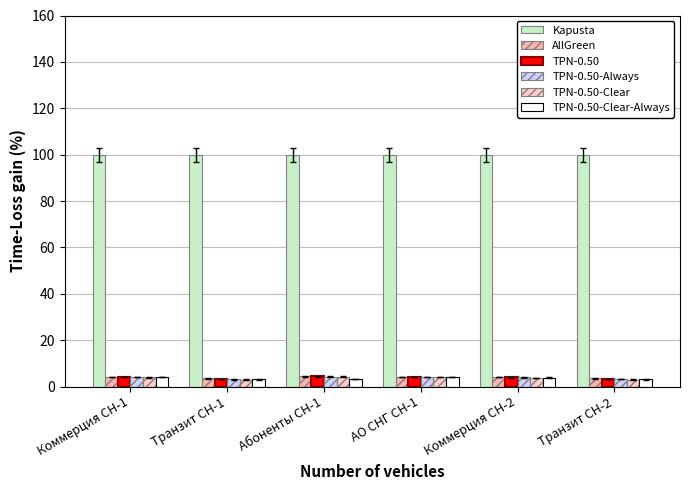

What are all the series names shown in the legend?

Kapusta, AllGreen, TPN-0.50, TPN-0.50-Always, TPN-0.50-Clear, TPN-0.50-Clear-Always